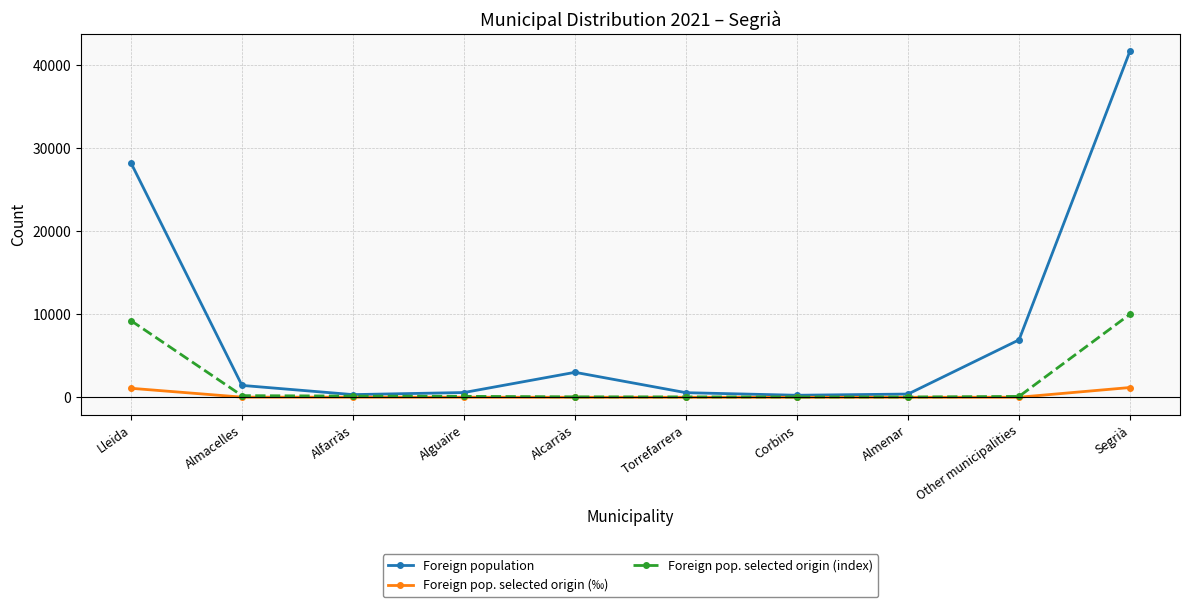

At which label is Foreign population closest to 20951?

Lleida